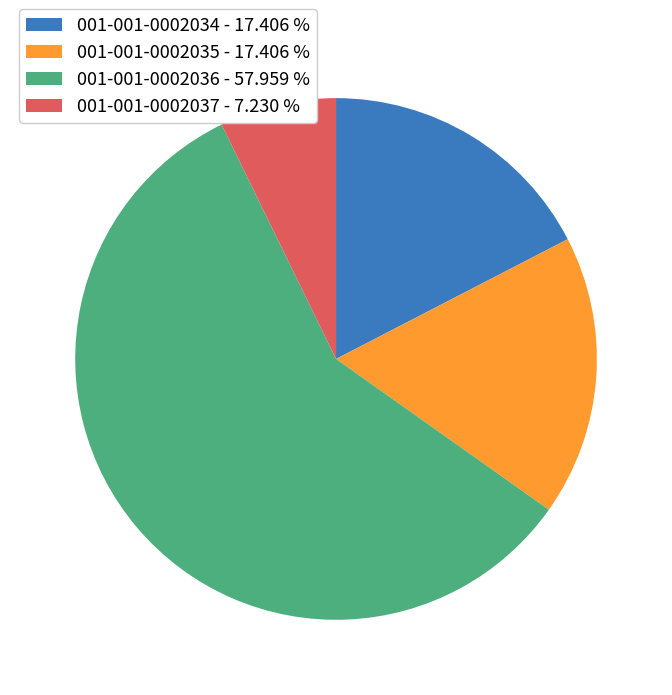

Is there a majority slice in this chart?

Yes